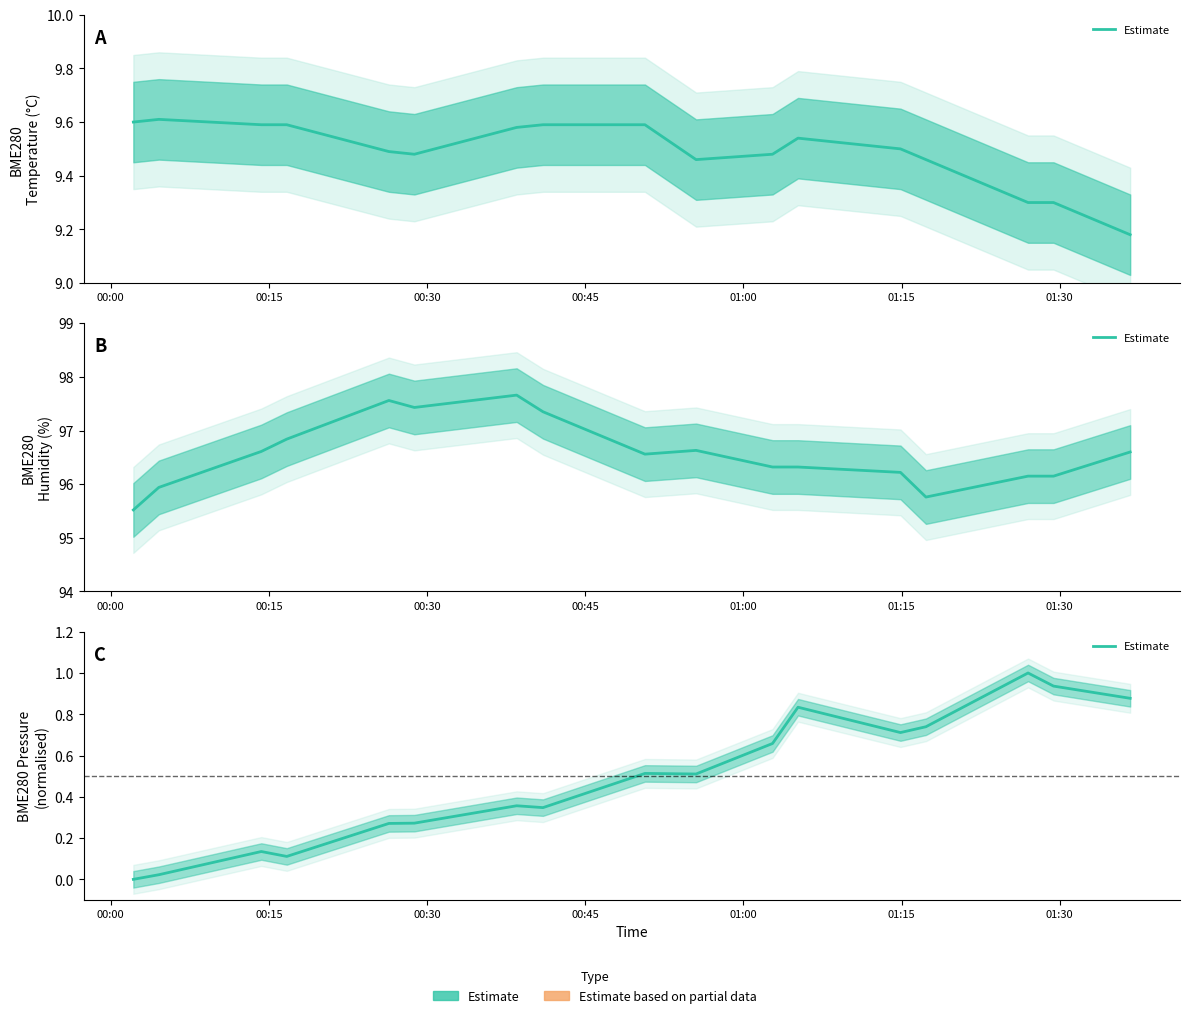

The chart shows a value of 0.3 at 9. True or false?

False